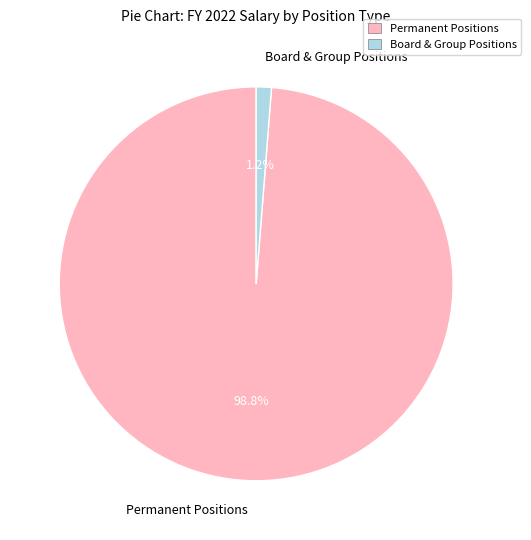

Do Board & Group Positions and Permanent Positions together represent more than half of the pie?

Yes